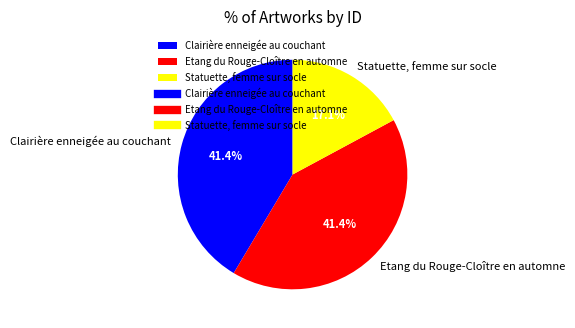

Which slice is the smallest?

Statuette, femme sur socle